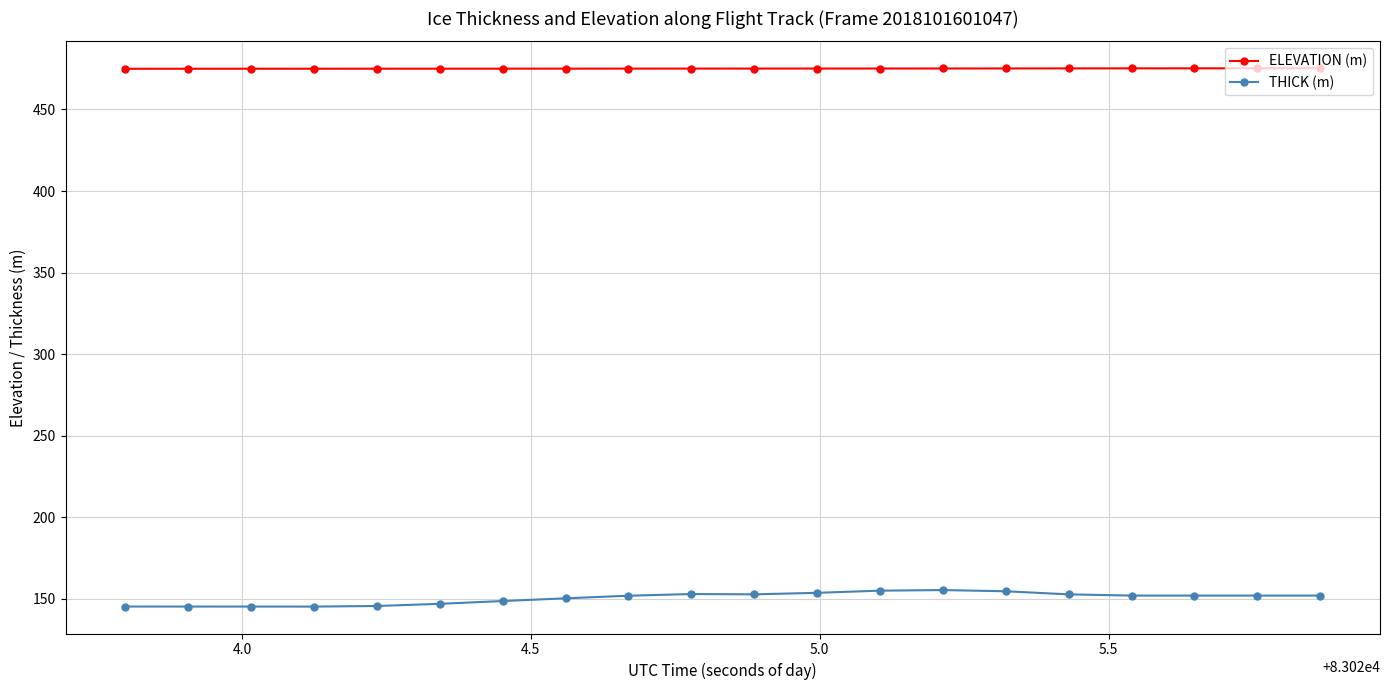

What is the value of the ELEVATION (m) point at the 20th from the left?

475.2